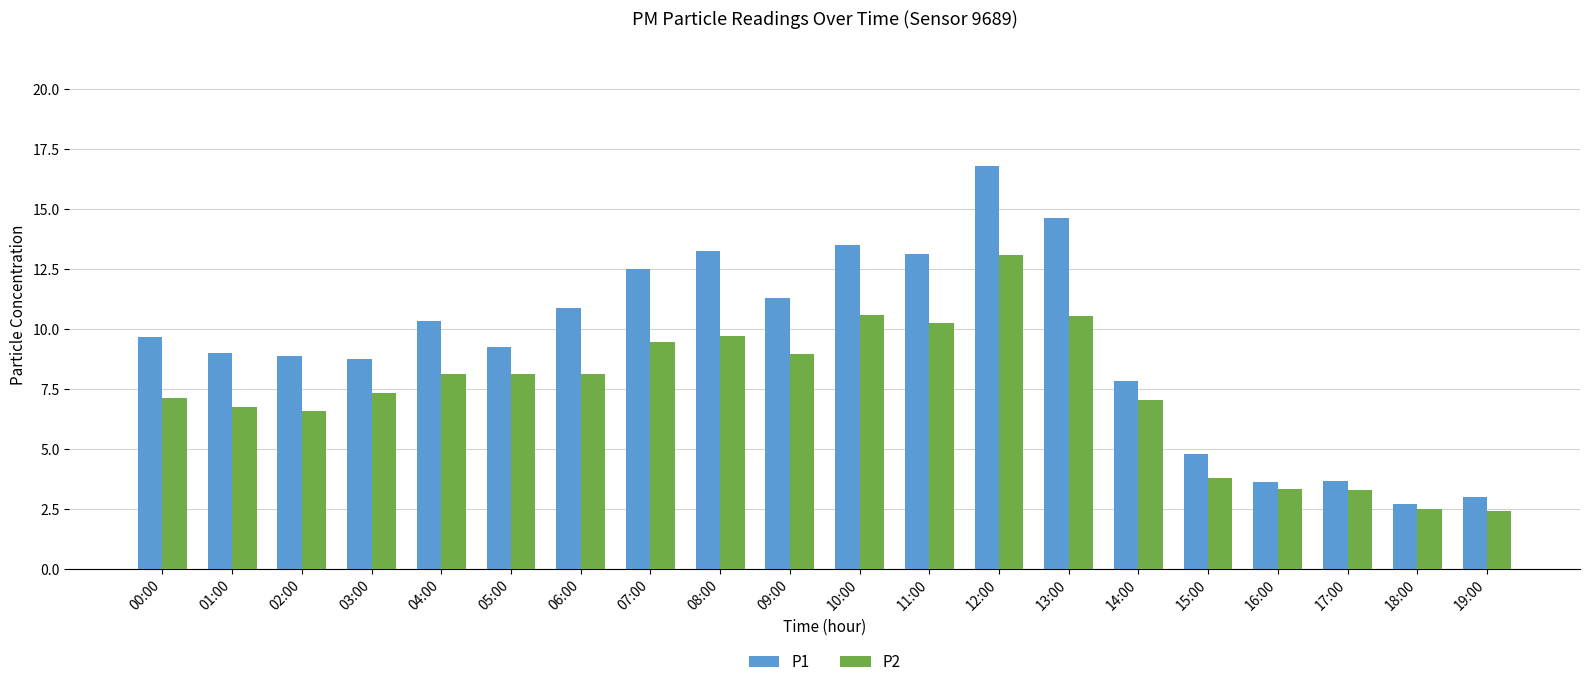

The P1 series shows 13.1 at 11:00. True or false?

True